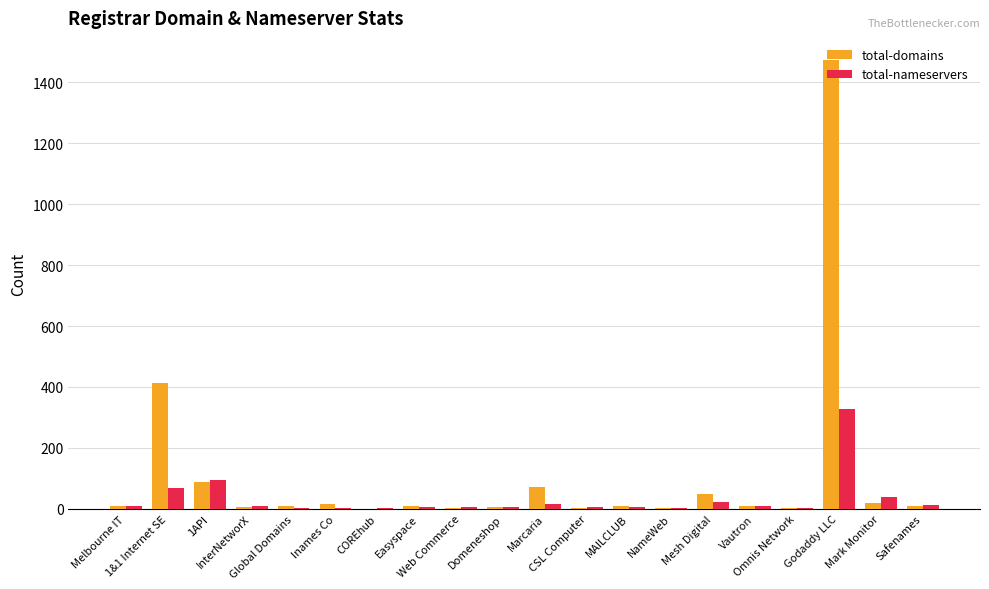

Which series has the largest total across all categories?

total-domains